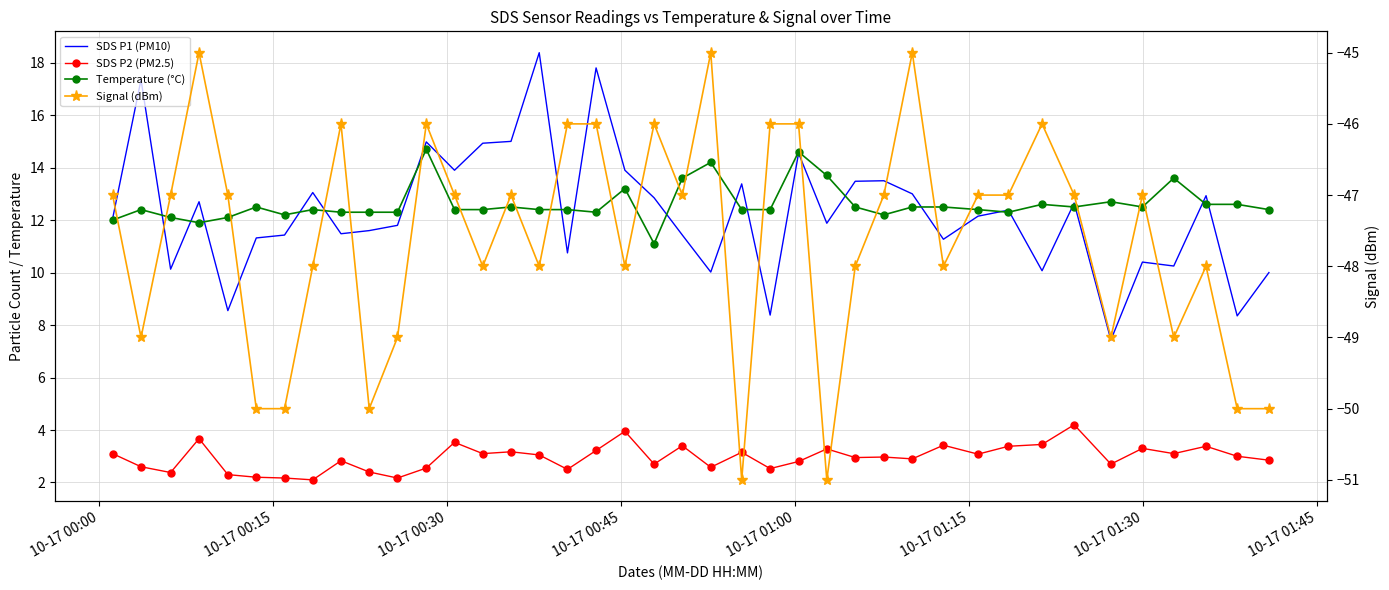

Rank the series by their maximum value, from highest to lowest.

SDS P1 (PM10), Temperature (°C), SDS P2 (PM2.5), Signal (dBm)